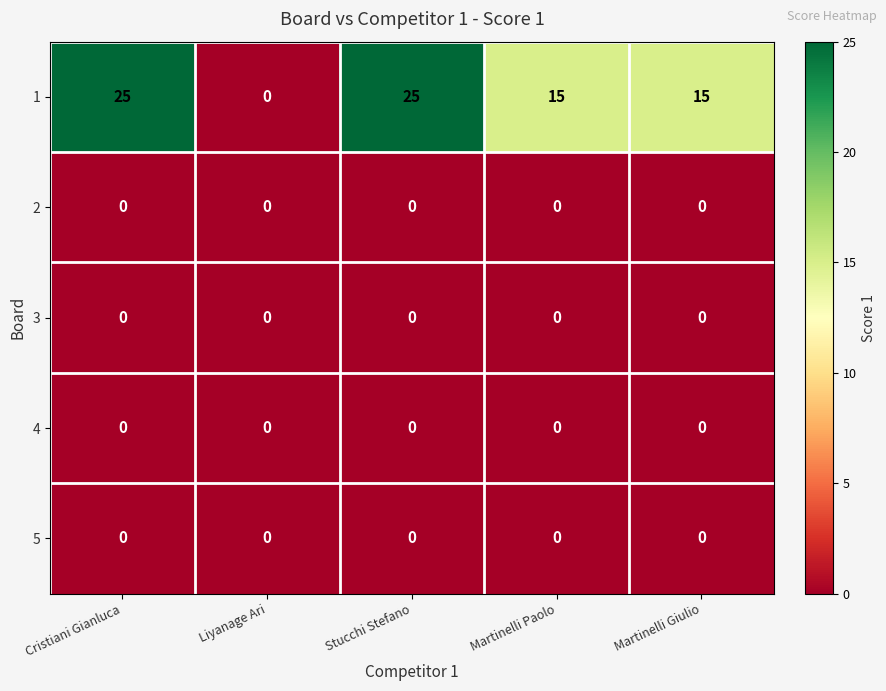

What is the average value of the 1 series?

16